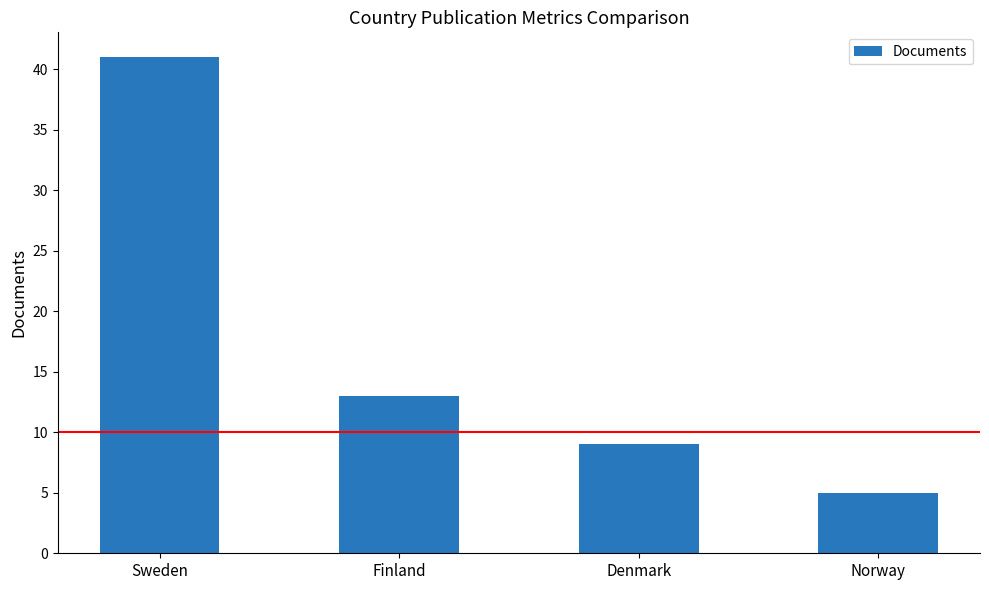

Count the values in the range 9 to 41.

3